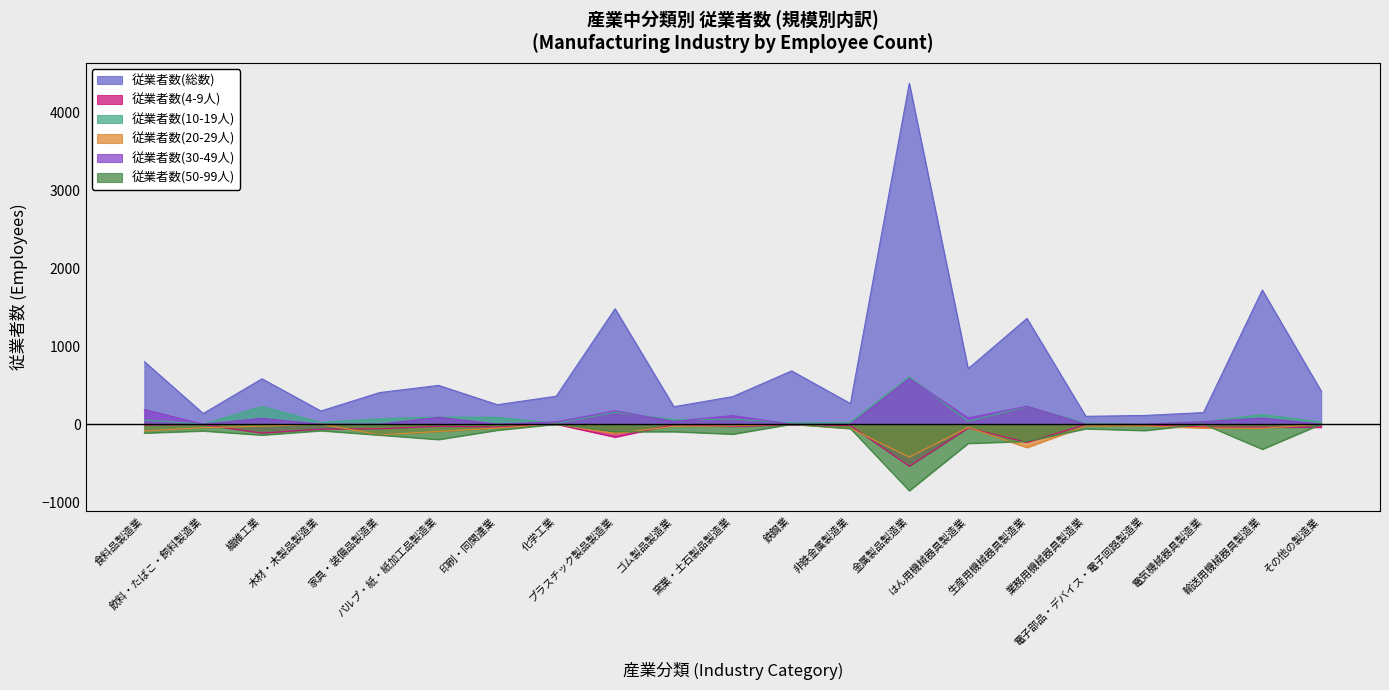

Rank the series by their maximum value, from highest to lowest.

従業者数(総数), 従業者数(10-19人), 従業者数(30-49人), 従業者数(4-9人), 従業者数(20-29人), 従業者数(50-99人)